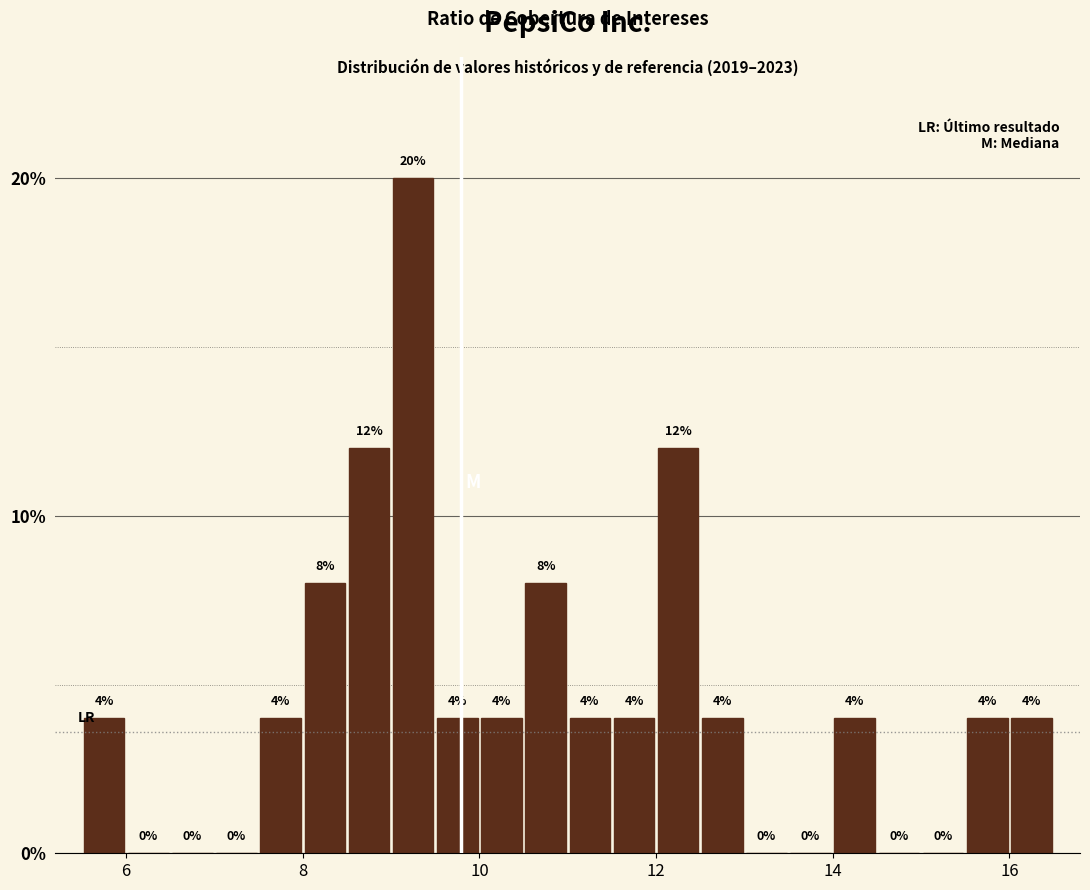

Read against the x-axis, roughly where is the centre of the tallest bar?

9.2